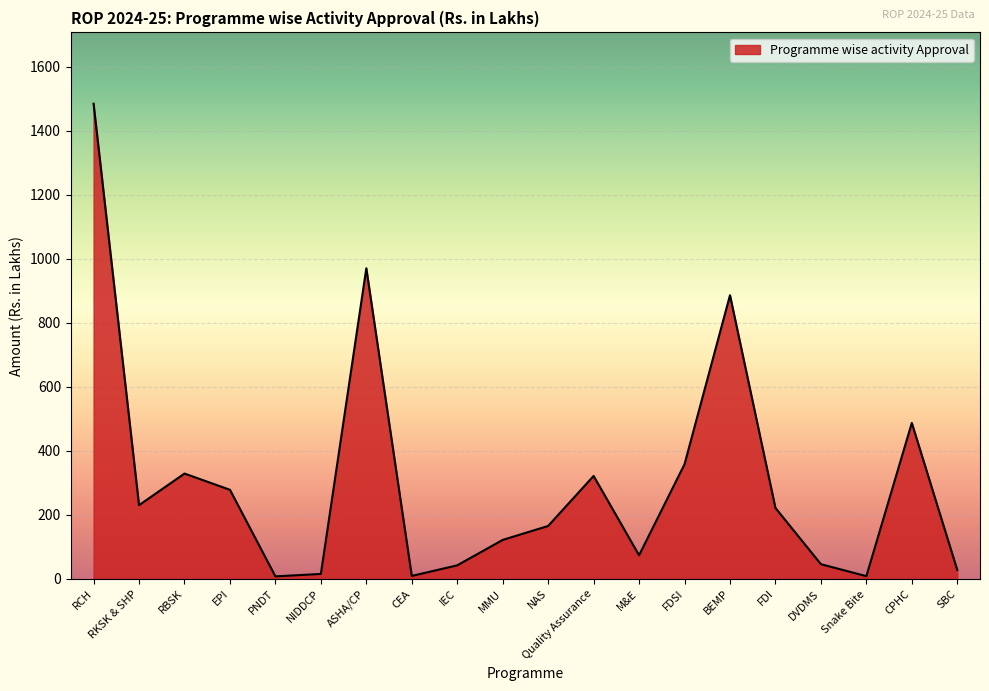

Read the value at RBSK.

329.2